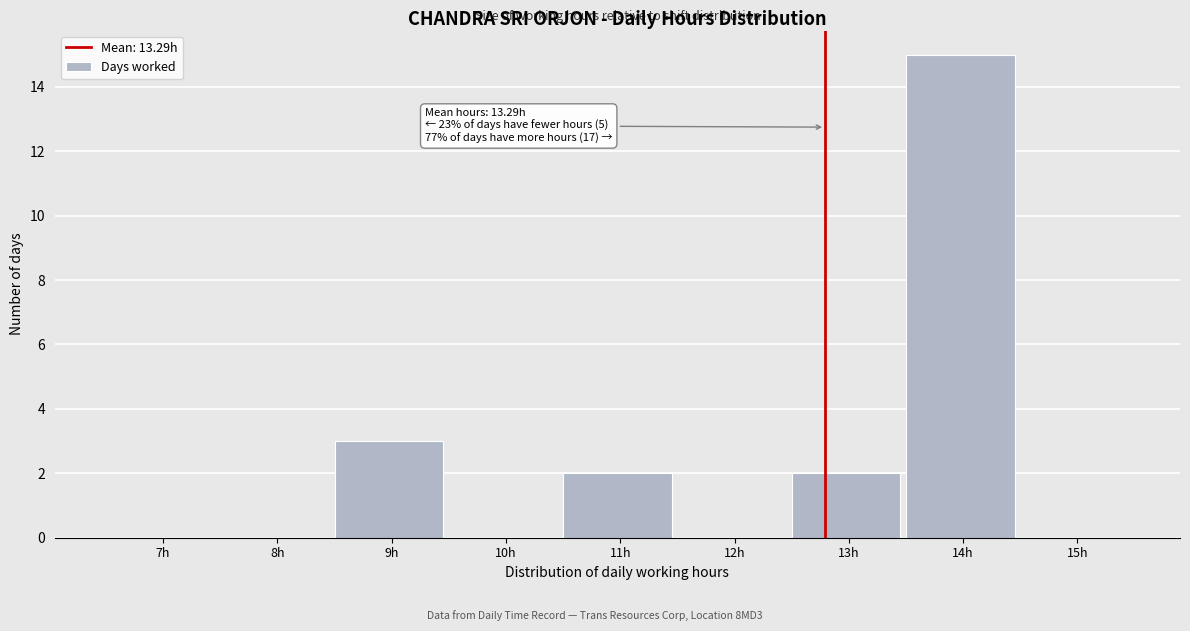

Reading right to left, what are all the values shown in this chart?

15h=0	14h=15	13h=2	12h=0	11h=2	10h=0	9h=3	8h=0	7h=0